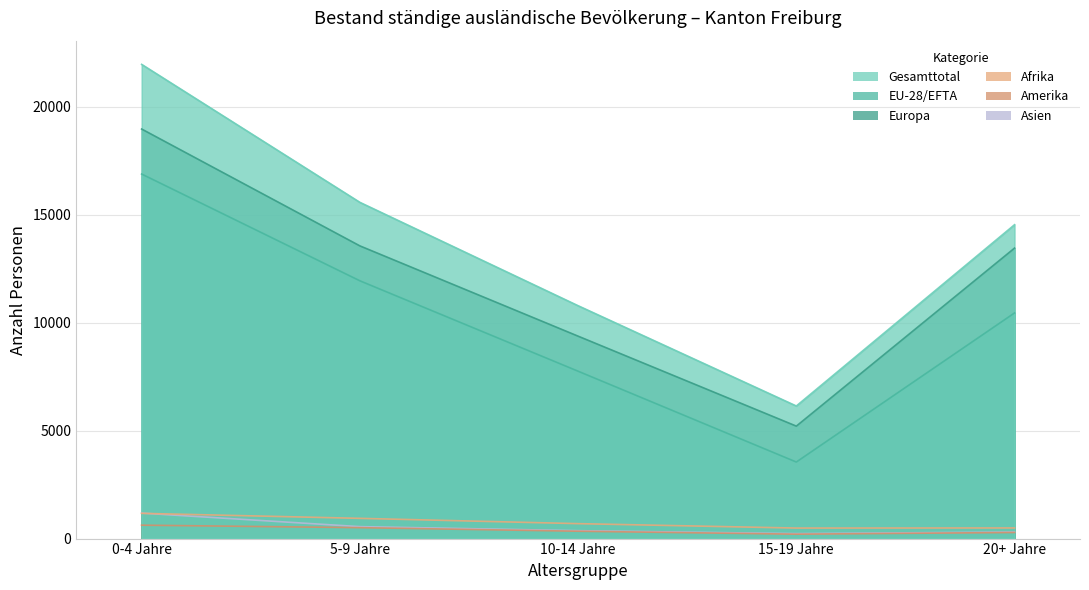

The value of Asien at 15-19 Jahre is 67. True or false?

False